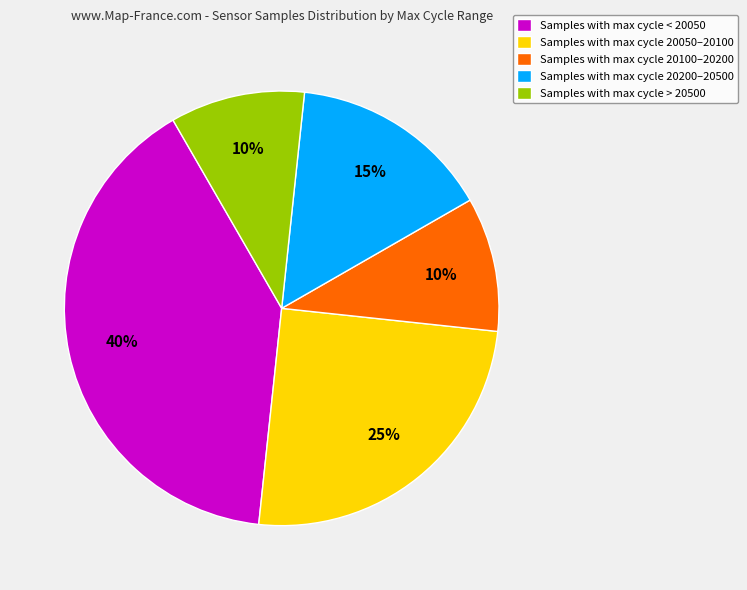

Combined, do Samples with max cycle 20050–20100 and Samples with max cycle 20100–20200 account for over 50%?

No